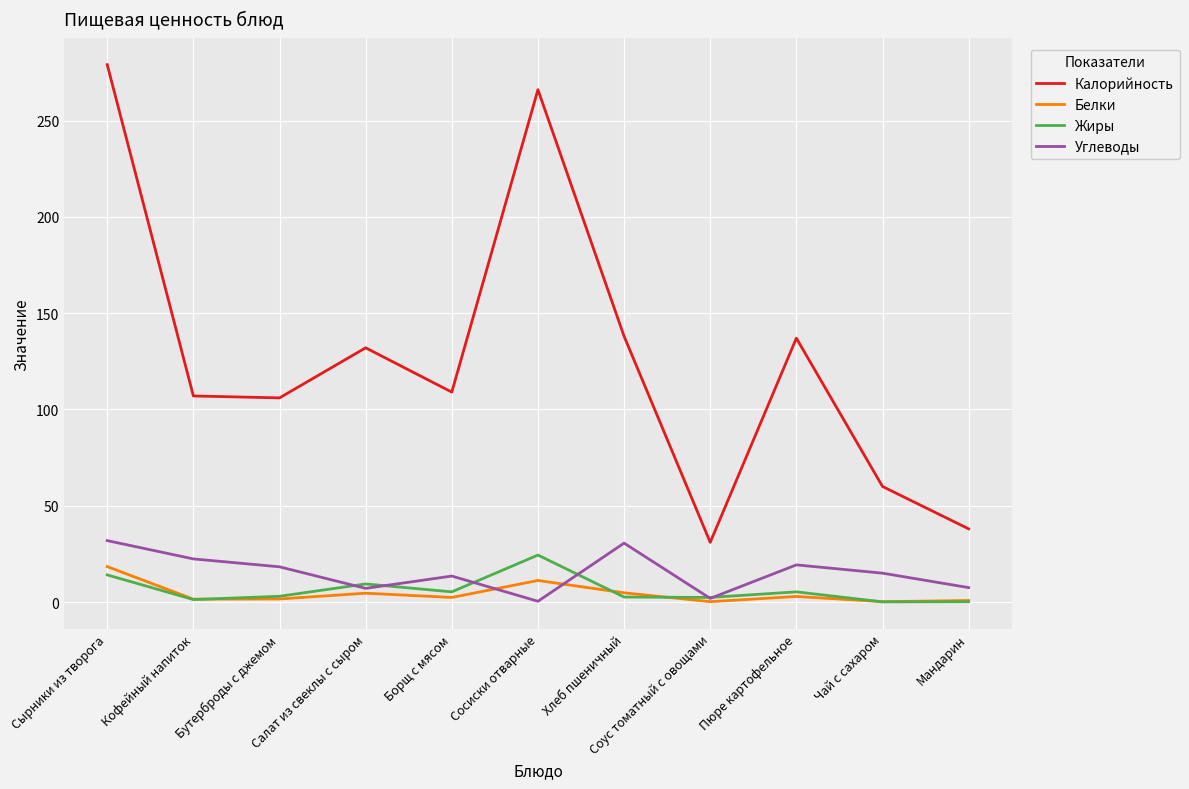

At which label does Белки first exceed 2?

Сырники из творога